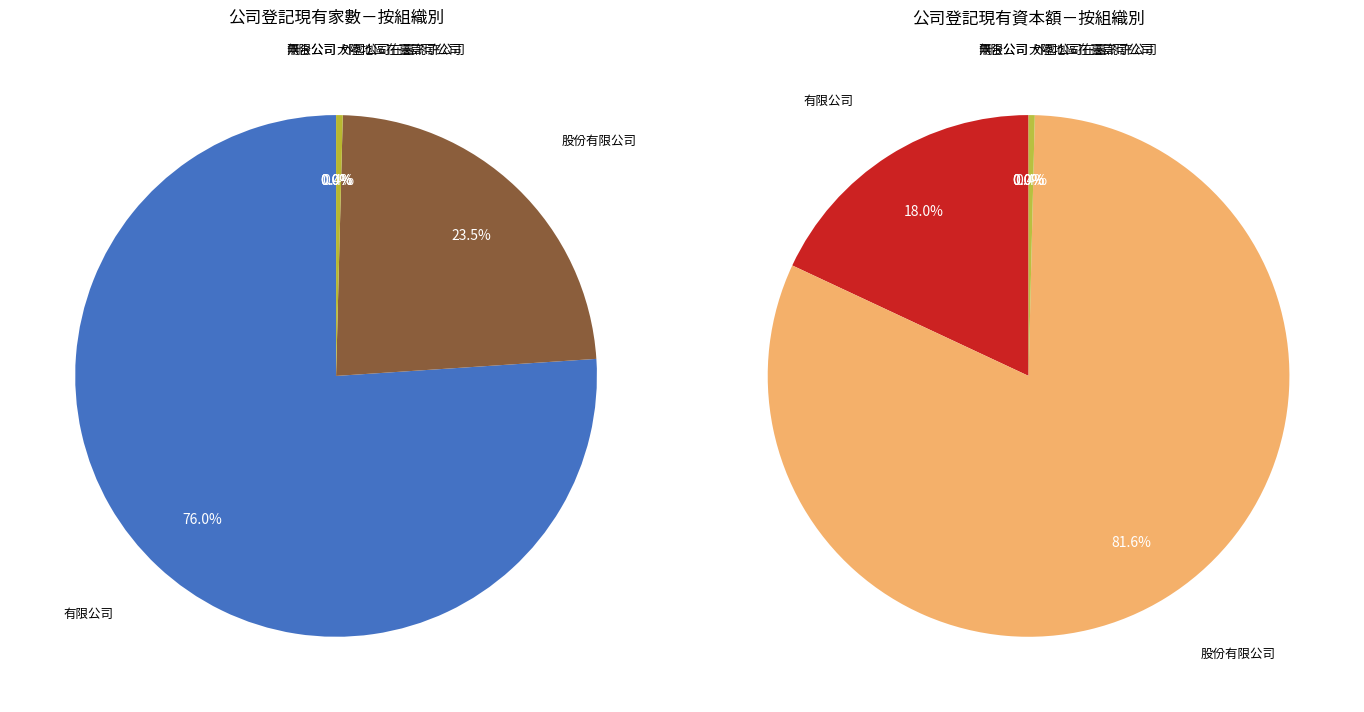

True or false: 股份有限公司 accounts for 24% of the total.

True